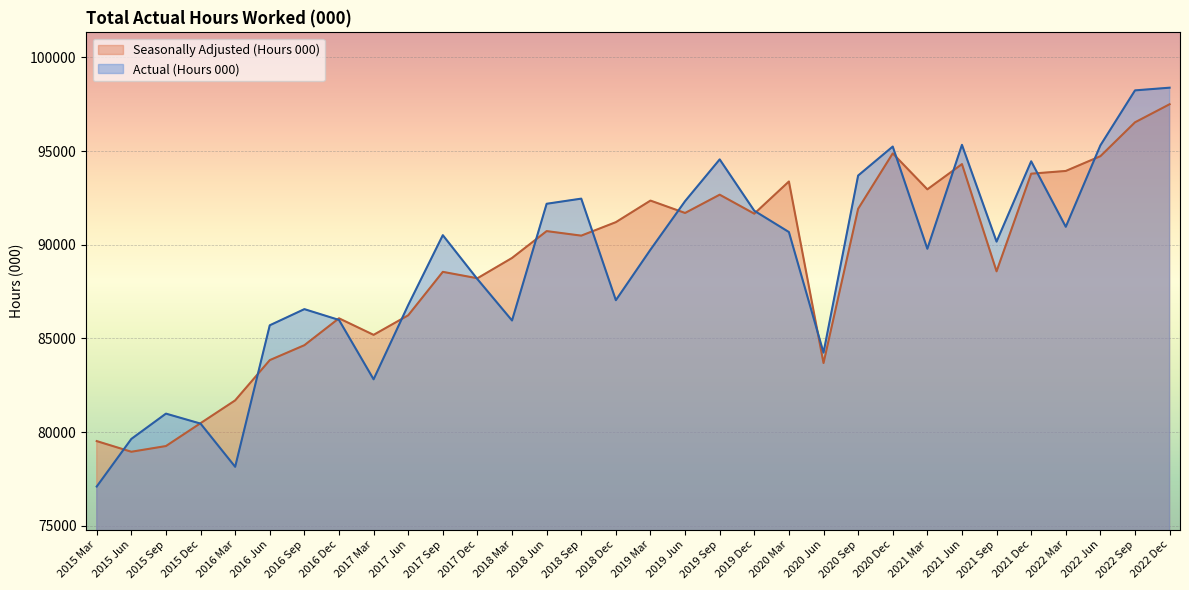

What is the difference between the second highest and second lowest values in the Actual (Hours 000) series?

20081